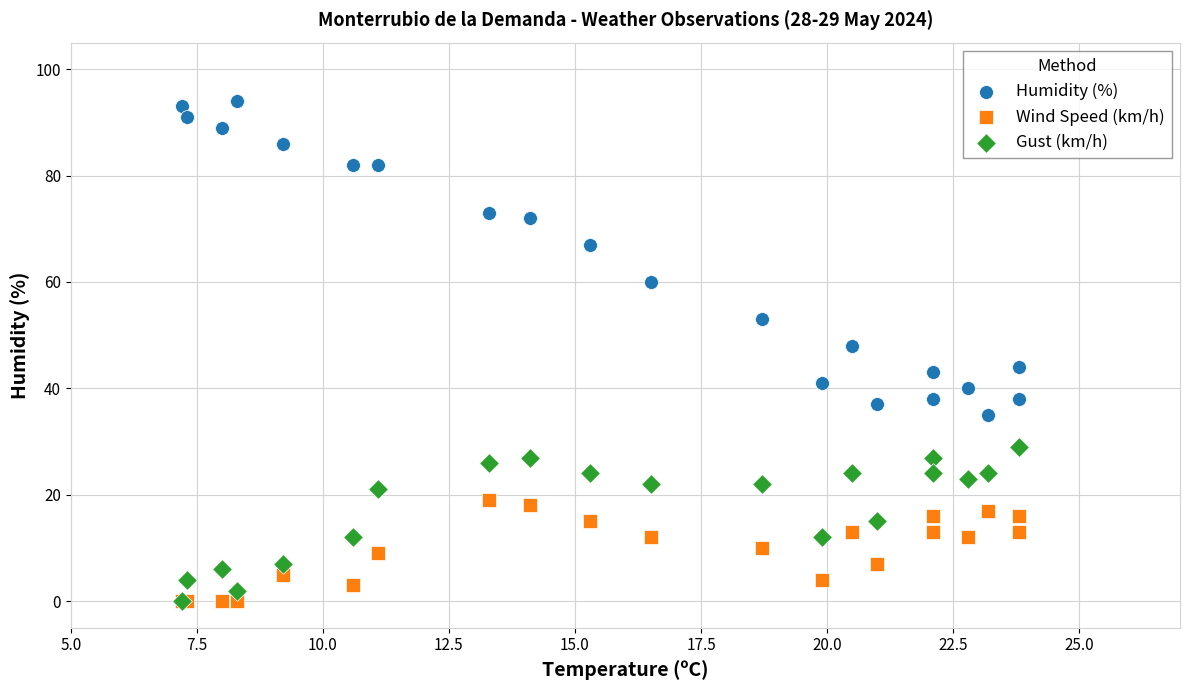

What are all the series names shown in the legend?

Humidity (%), Wind Speed (km/h), Gust (km/h)